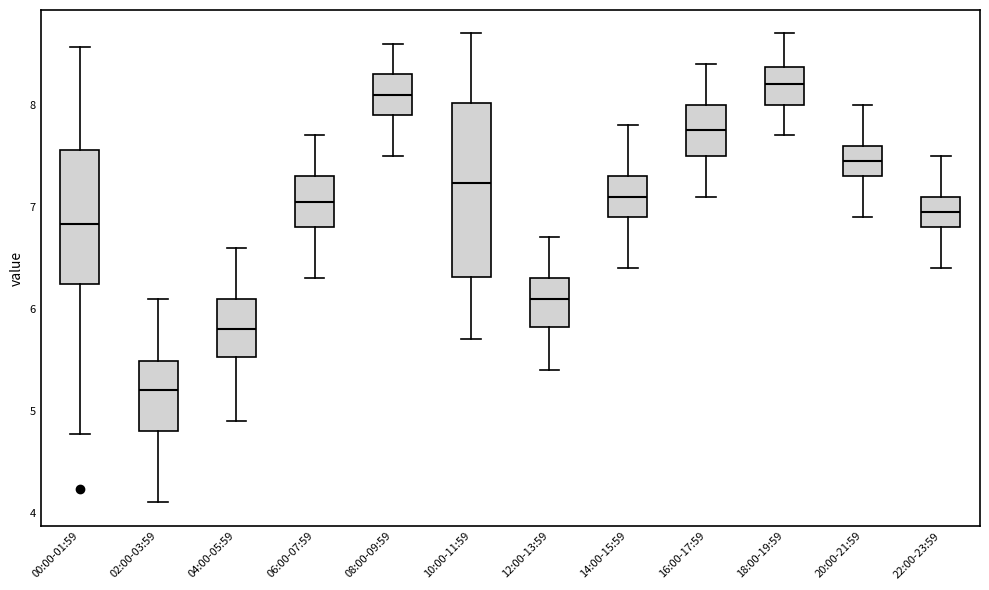

Which box's median line is the lowest?

02:00-03:59